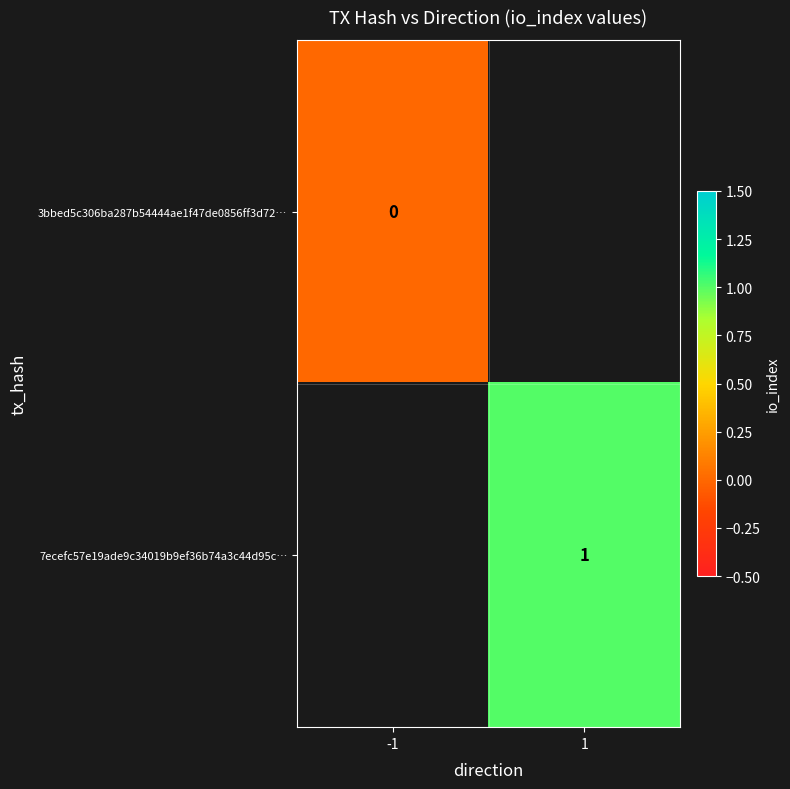

The value of 7ecefc57e19ade9c34019b9ef36b74a3c44d95c… at 1 is 1. True or false?

True